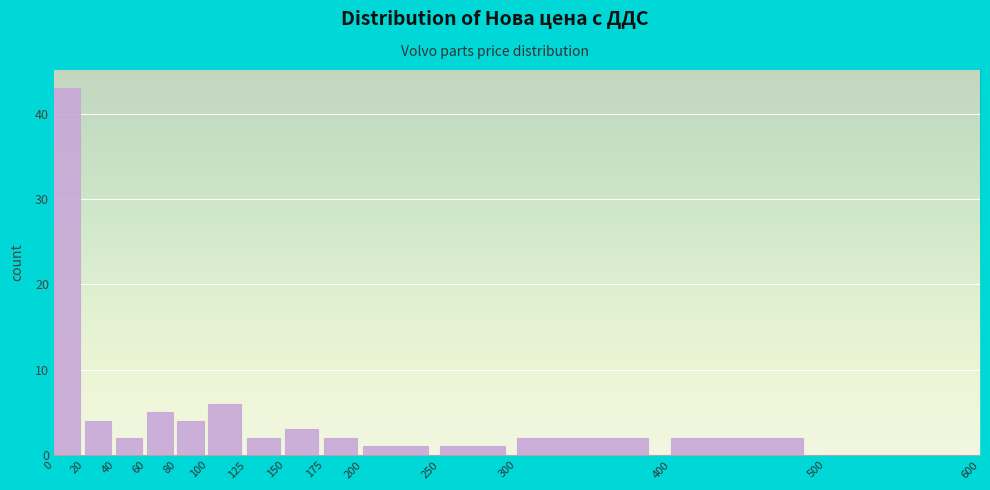

Over which range of the x-axis is the bar tallest?

0 to 20